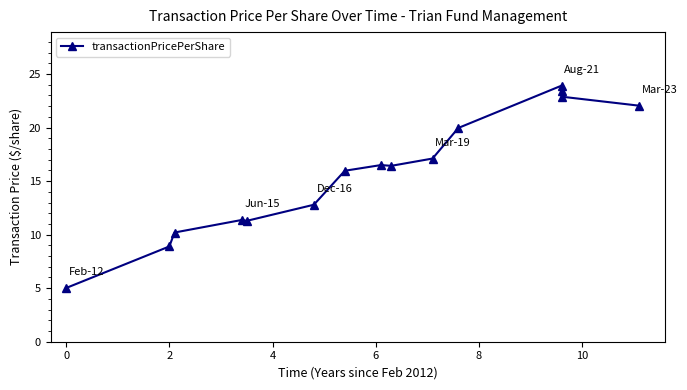

What value does the data have at 12?

16.5